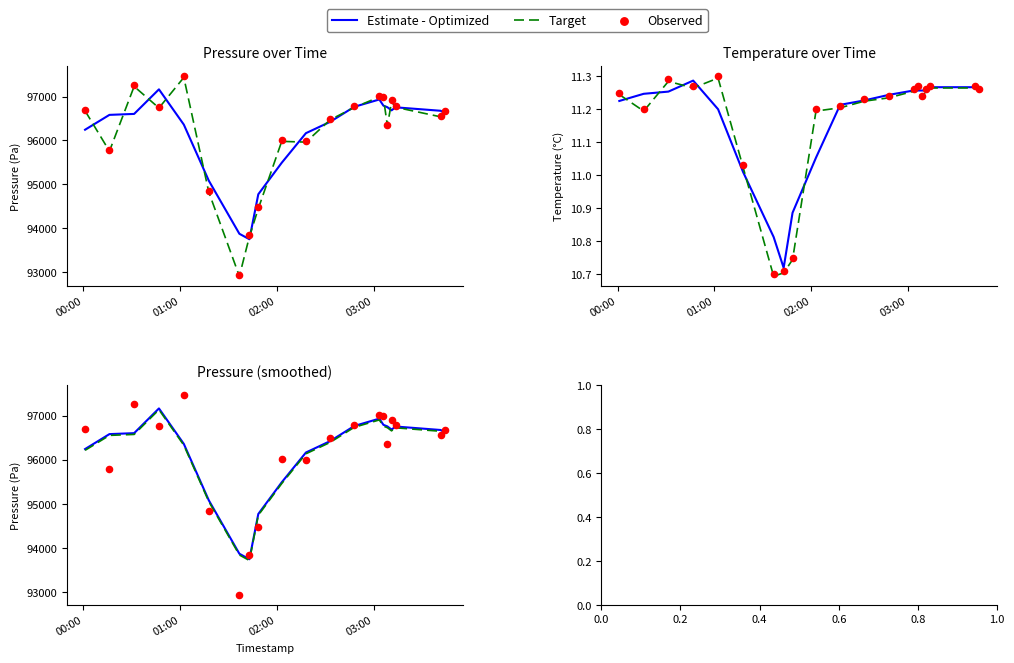

Which series reaches the maximum Y coordinate?

Observed